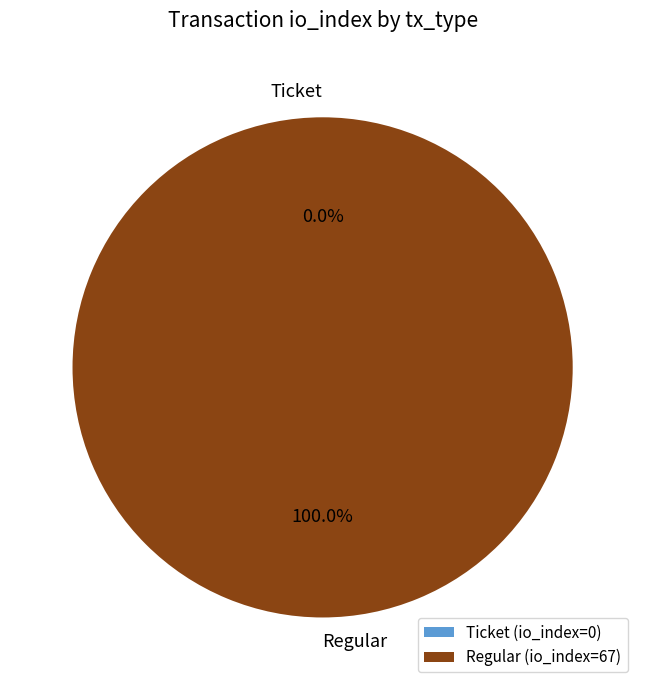

To the nearest percent, what percentage of the pie is Regular?

100%